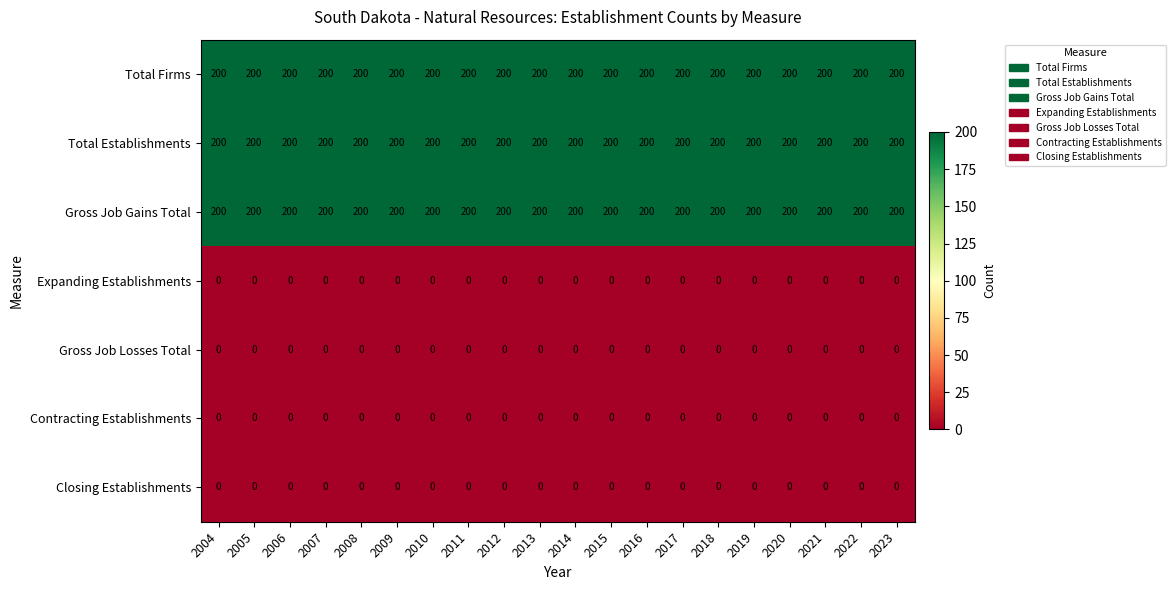

True or false: Total Establishments has a value of 200 at 2022.

True